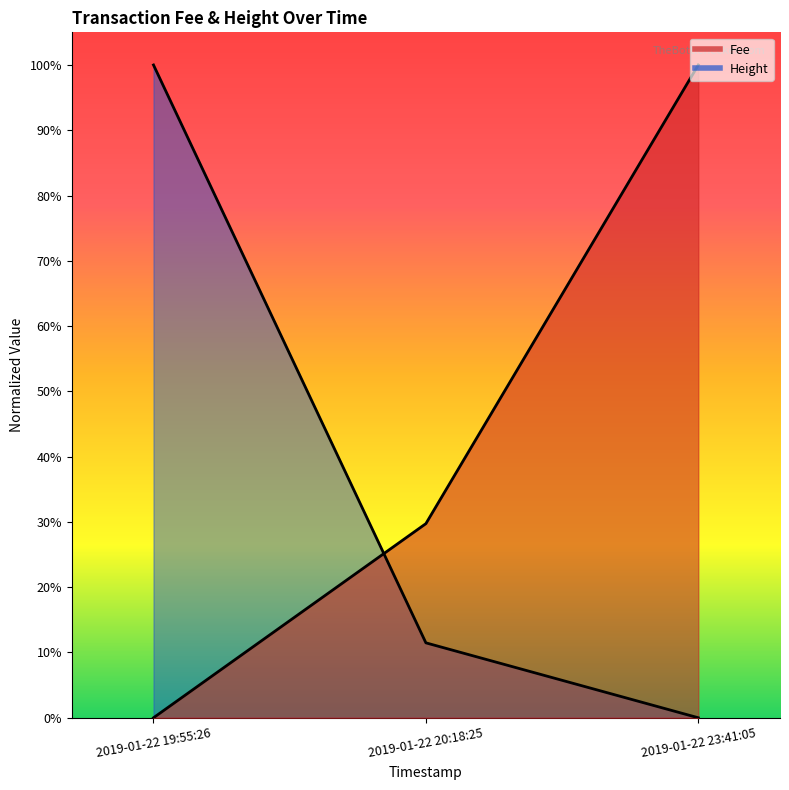

At which category does the chart reach its peak across all series?

2019-01-22 19:55:26